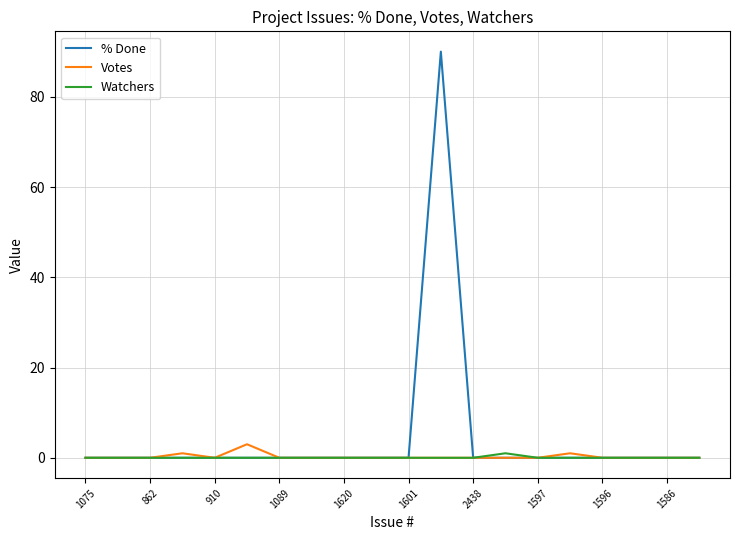

What is the maximum value shown in the chart?

90